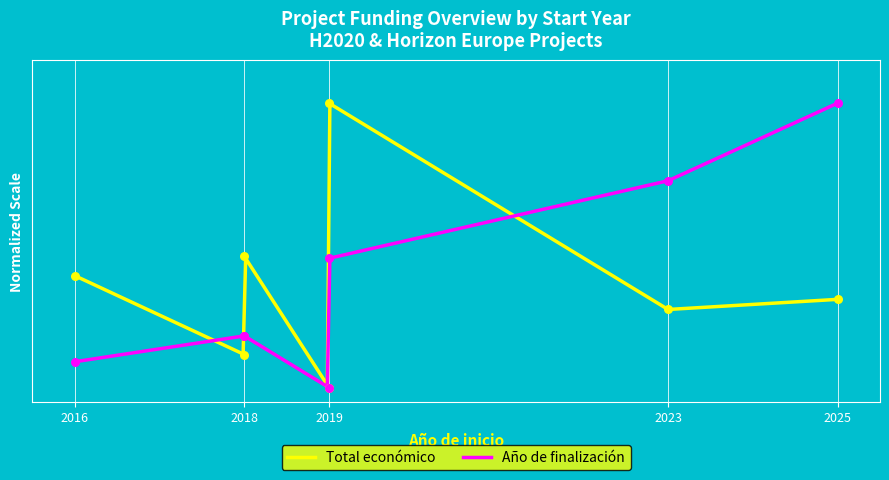

At which category is the sum across all series the highest?

2019